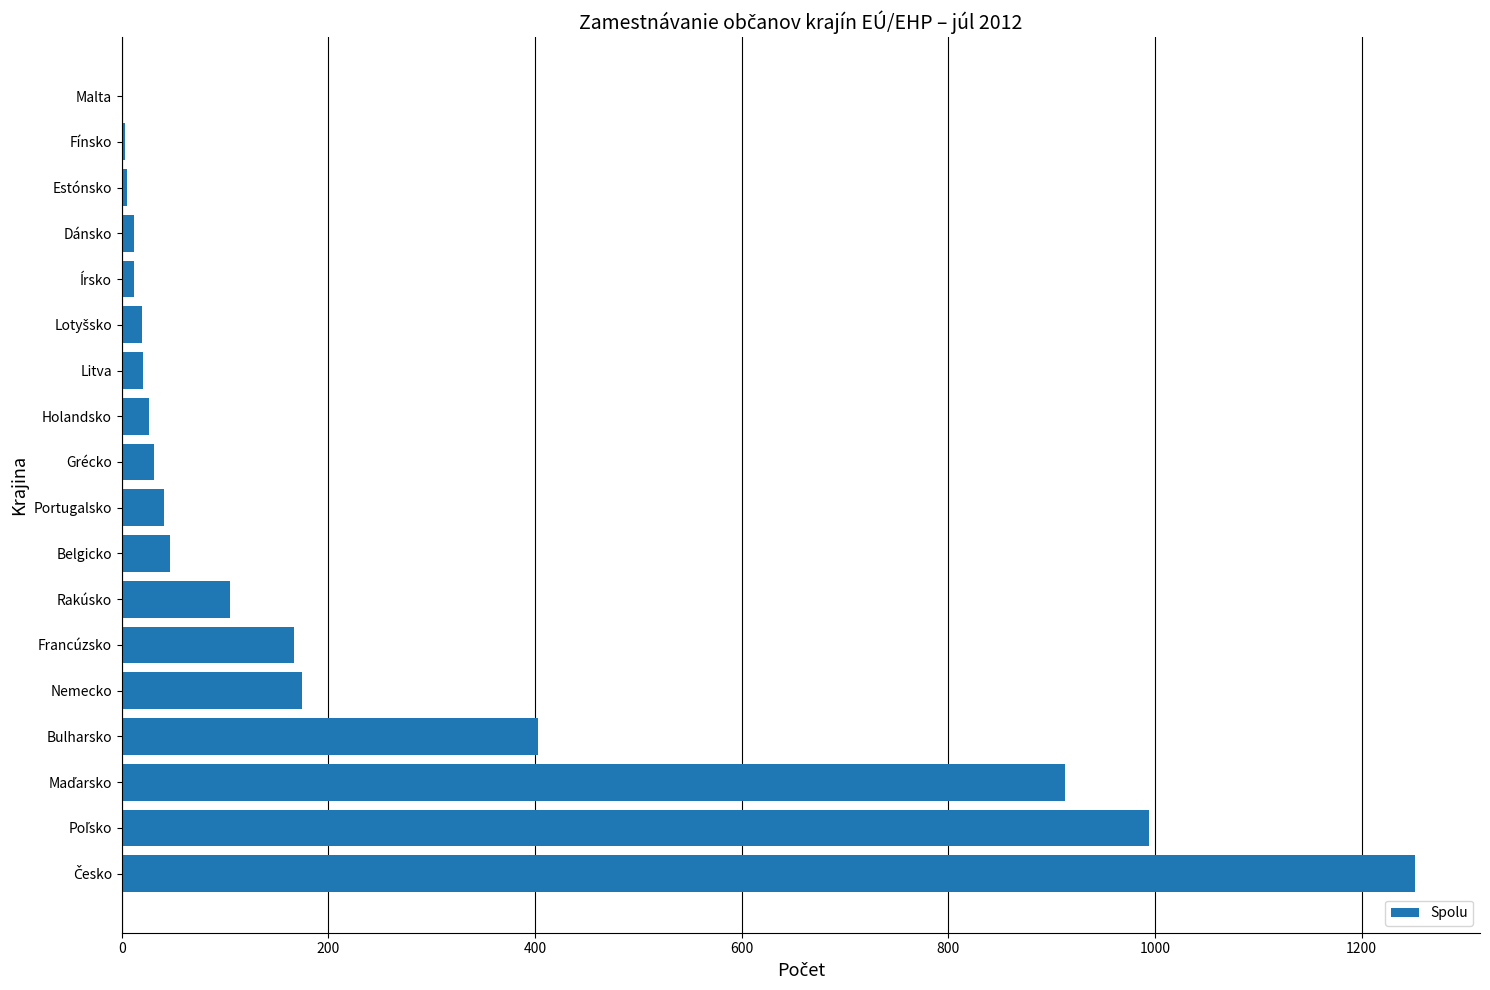

What is the greatest value displayed?

1252